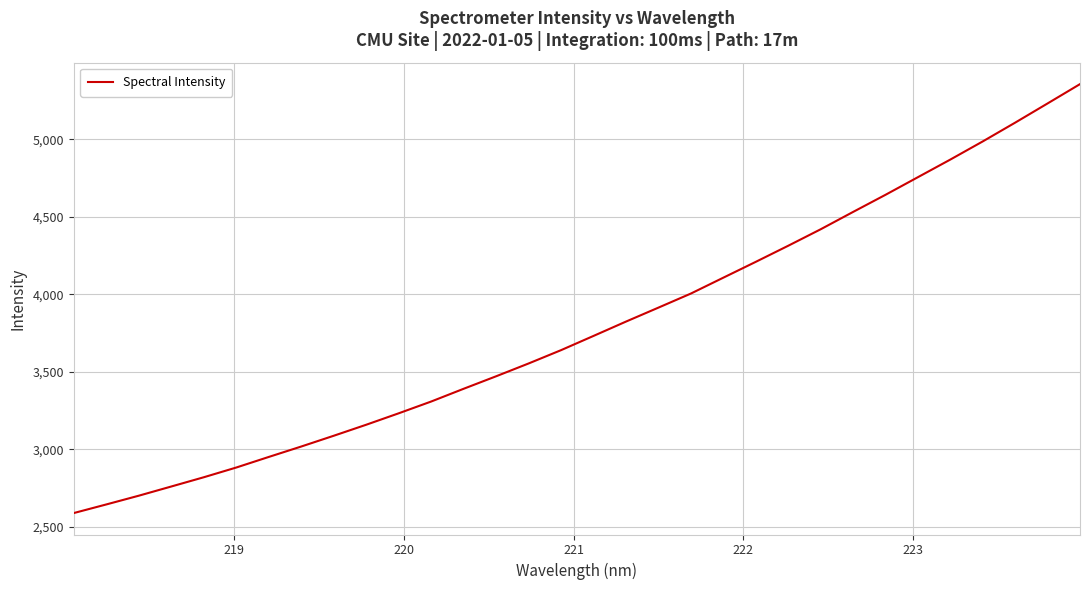

What is the maximum value shown in the chart?

5355.2